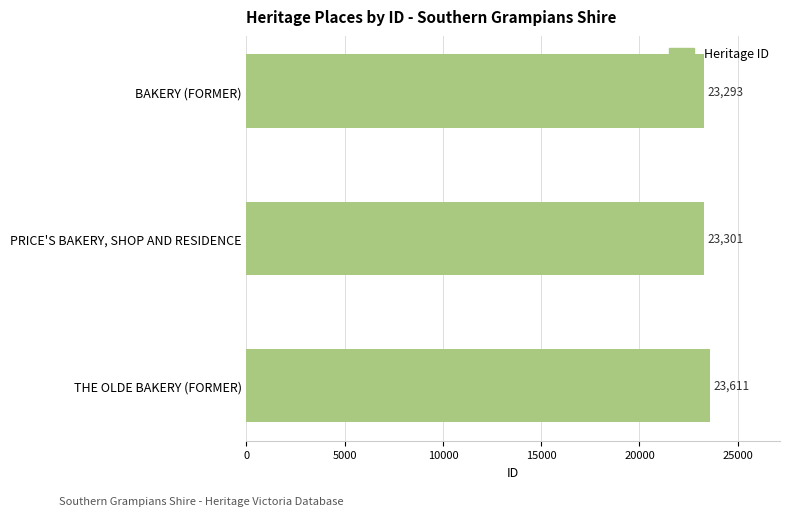

Rank the categories by value from highest to lowest.

THE OLDE BAKERY (FORMER), PRICE'S BAKERY, SHOP AND RESIDENCE, BAKERY (FORMER)